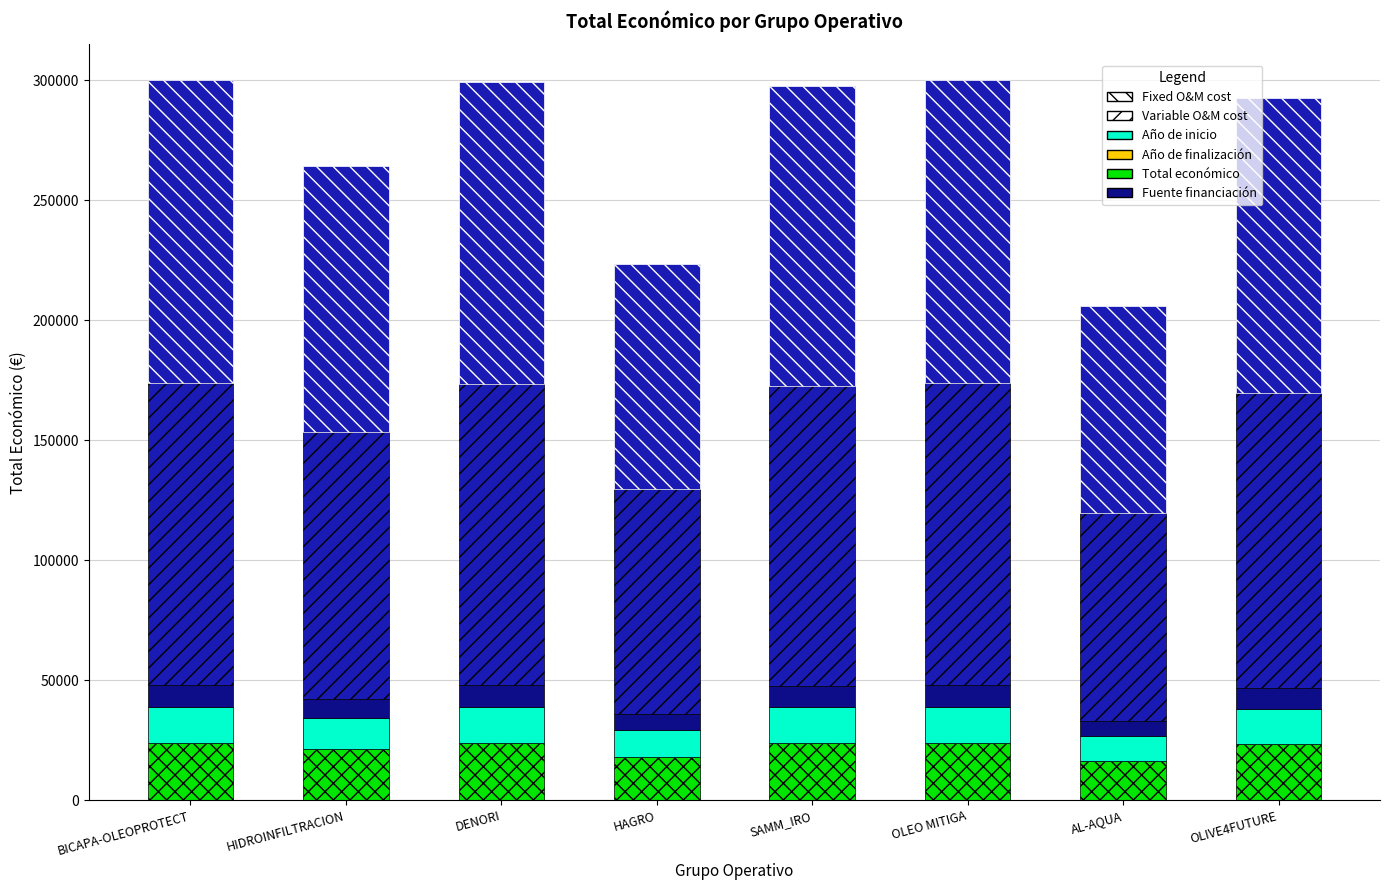

How many data points in Año de inicio are above 23801?

4